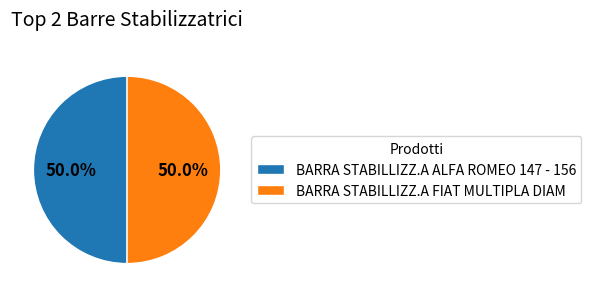

What is the ratio of the value at BARRA STABILLIZZ.A FIAT MULTIPLA DIAM to the value at BARRA STABILLIZZ.A ALFA ROMEO 147 - 156?

1.0